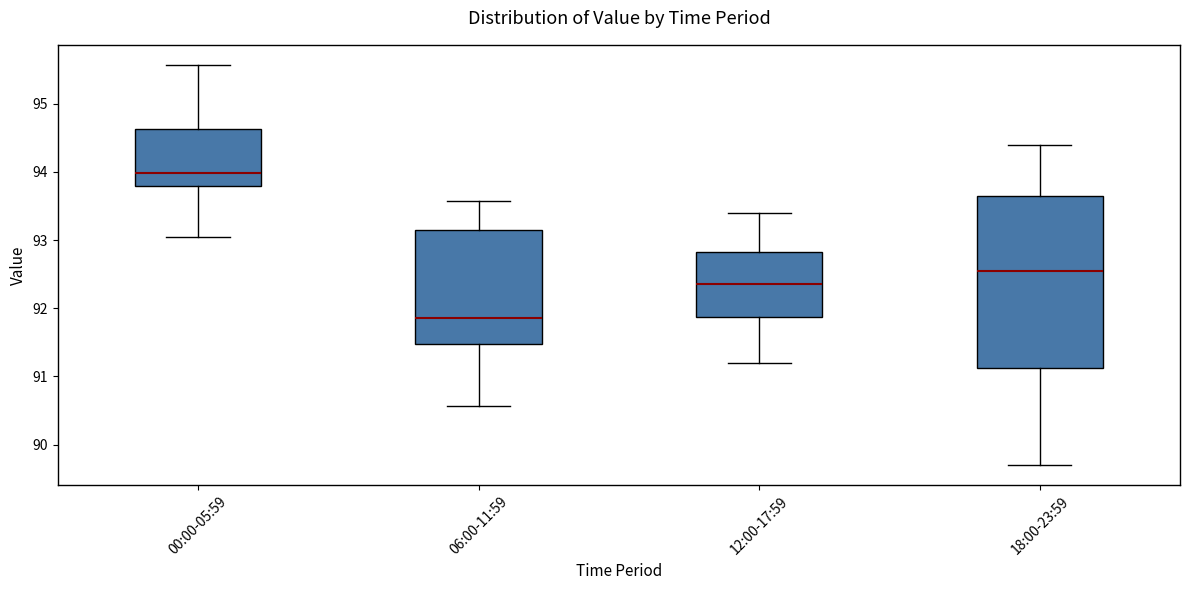

Reading left to right, transcribe this box plot: for each box, give where its median line is, the range the box spans, and where its two whiskers end, as read against the y-axis. The values are not printed on the chart, so give them approximately, as read against the axis.

00:00-05:59: median 94.0, box 93.8 to 94.6, whiskers 93.1 to 95.6
06:00-11:59: median 91.9, box 91.5 to 93.2, whiskers 90.6 to 93.6
12:00-17:59: median 92.4, box 91.9 to 92.8, whiskers 91.2 to 93.4
18:00-23:59: median 92.6, box 91.1 to 93.7, whiskers 89.7 to 94.4